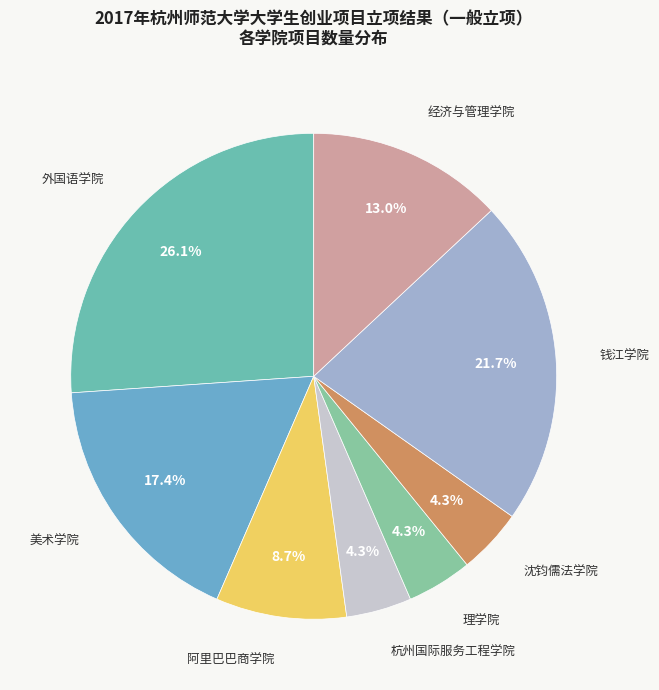

How many segments does this pie chart have?

8